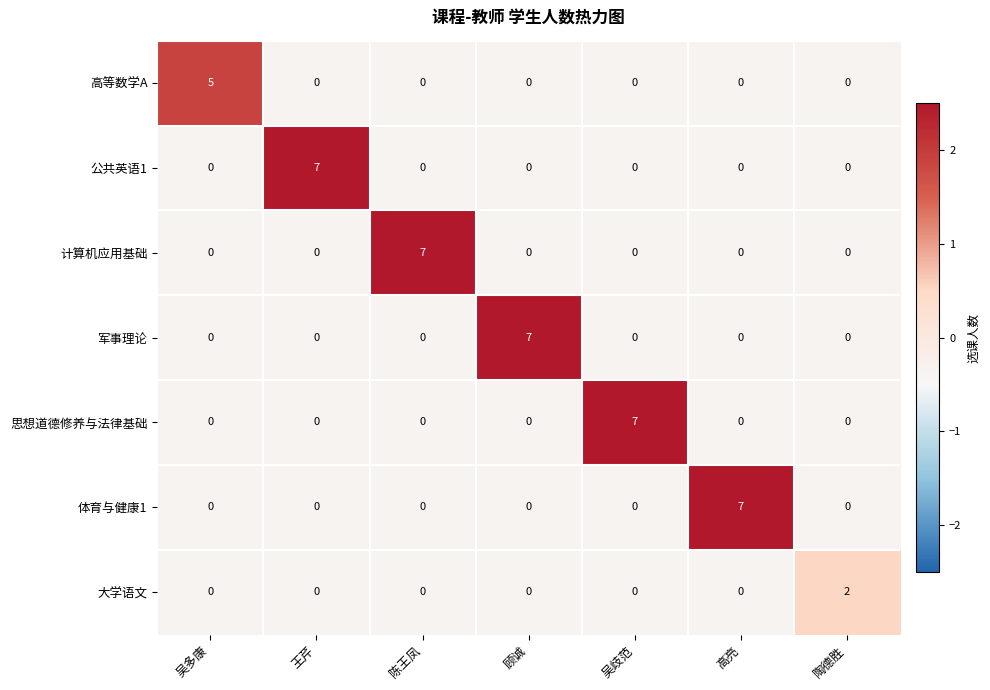

What is the total value across all series at 高亮?

7